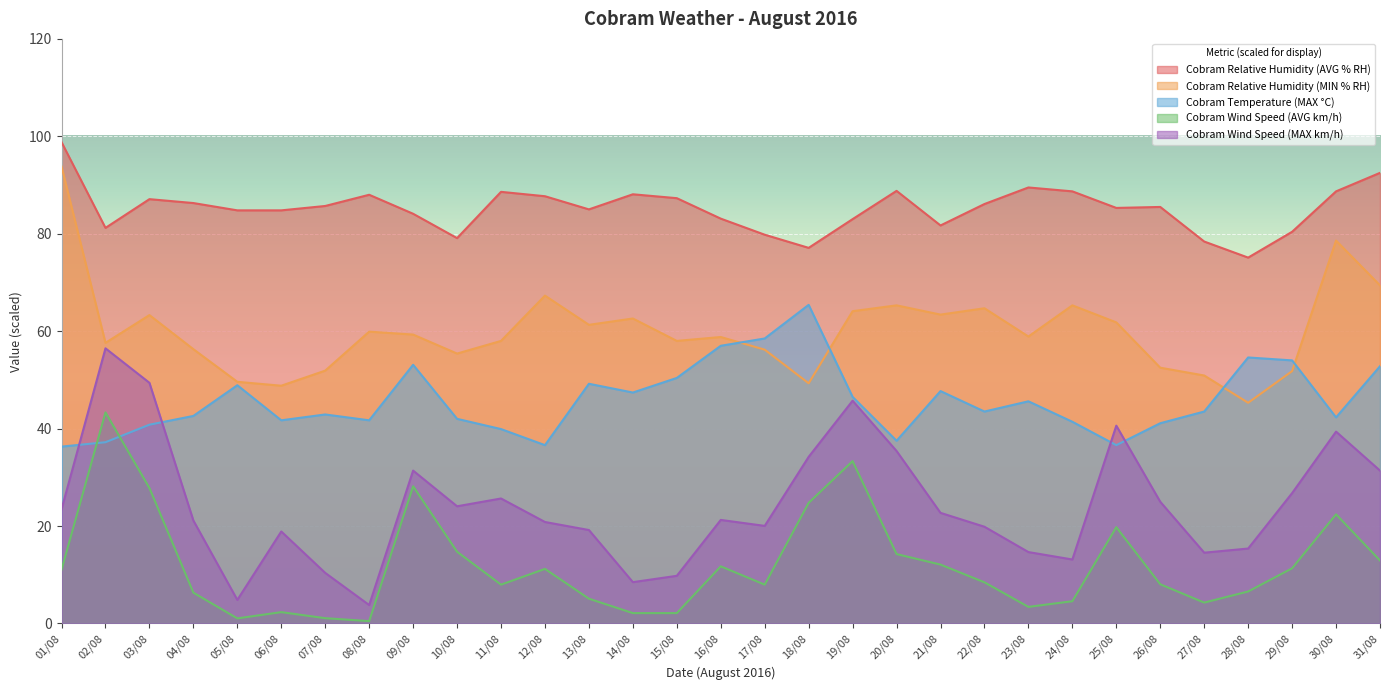

At which label does Cobram Temperature (MAX °C) reach its minimum?

01/08